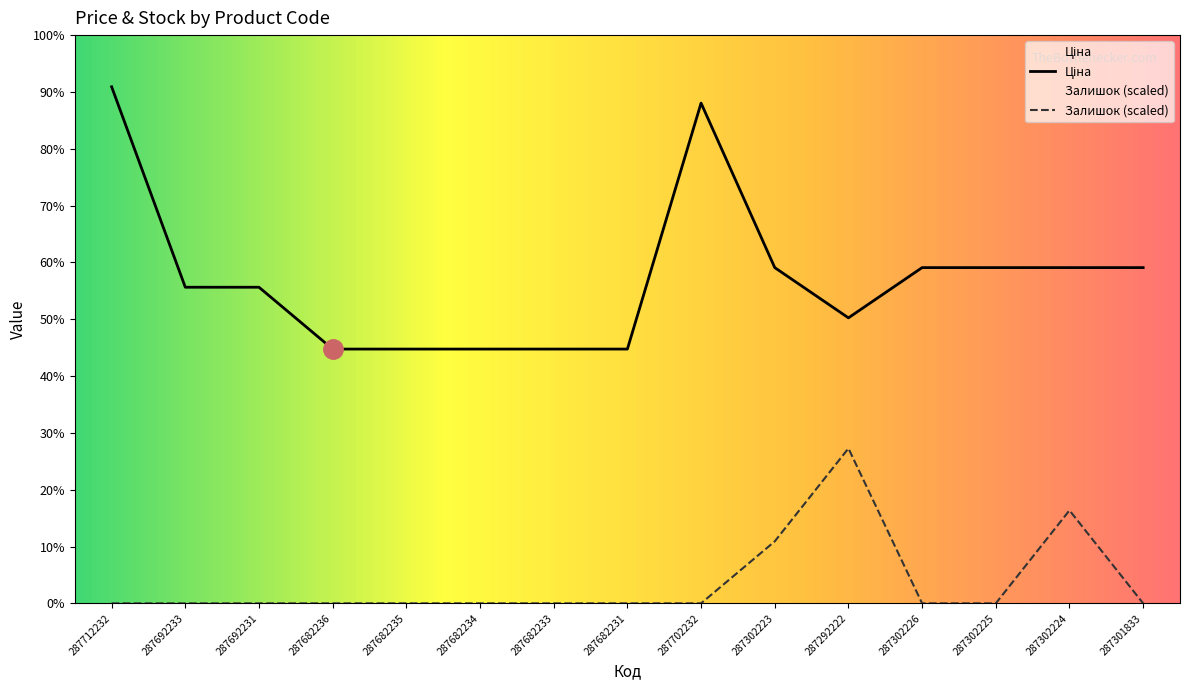

Reading left to right, extract all data points from this chart.

Ціна: 287712232=30512.3	287692233=18671.5	287692231=18671.5	287682236=15019.2	287682235=15019.2	287682234=15019.2	287682233=15019.2	287682231=15019.2	287702232=29548.9	287302223=19831.1	287292222=16863.2	287302226=19831.1	287302225=19831.1	287302224=19831.1	287301833=19831.1
Залишок: 287712232=0.0	287692233=0.0	287692231=0.0	287682236=0.0	287682235=0.0	287682234=0.0	287682233=0.0	287682231=0.0	287702232=0.0	287302223=3661.5	287292222=9153.7	287302226=0.0	287302225=0.0	287302224=5492.2	287301833=0.0